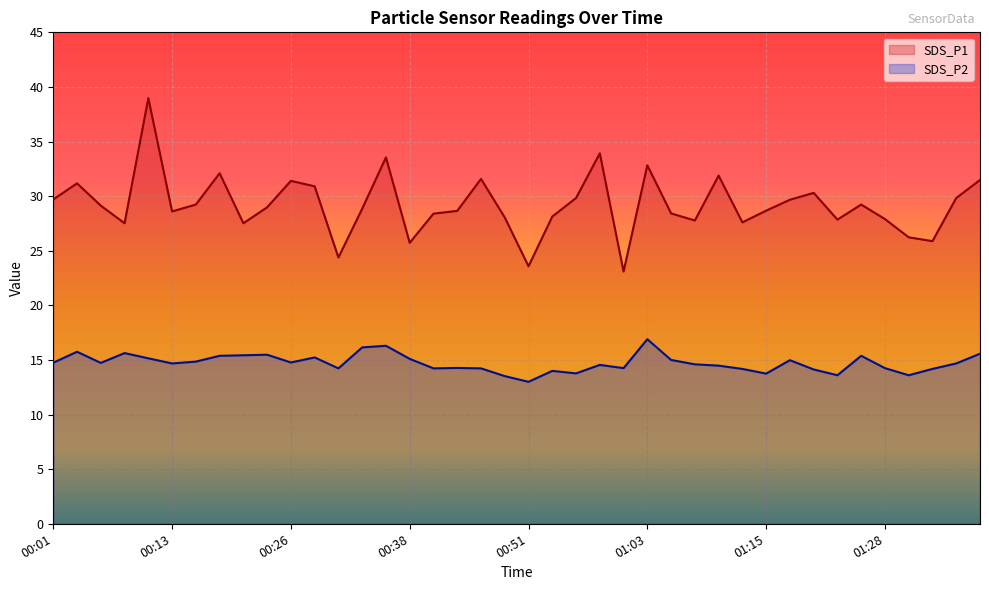

What is the label of the 8th point from the left?

00:18